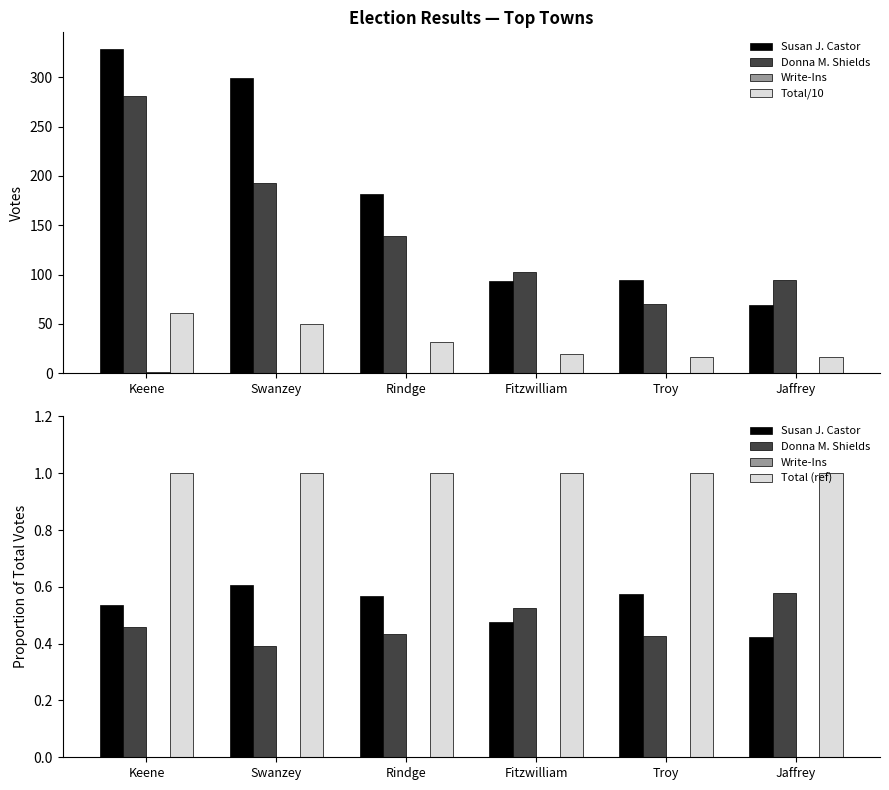

Reading left to right, what are all the values shown in this chart?

Susan J. Castor: 0.5	0.6	0.6	0.5	0.6	0.4
Donna M. Shields: 0.5	0.4	0.4	0.5	0.4	0.6
Write-Ins: 0.0	0.0	0.0	0.0	0.0	0.0
Total/10: 61.2	49.4	32.1	19.6	16.4	16.3
Total (ref): 1.0	1.0	1.0	1.0	1.0	1.0